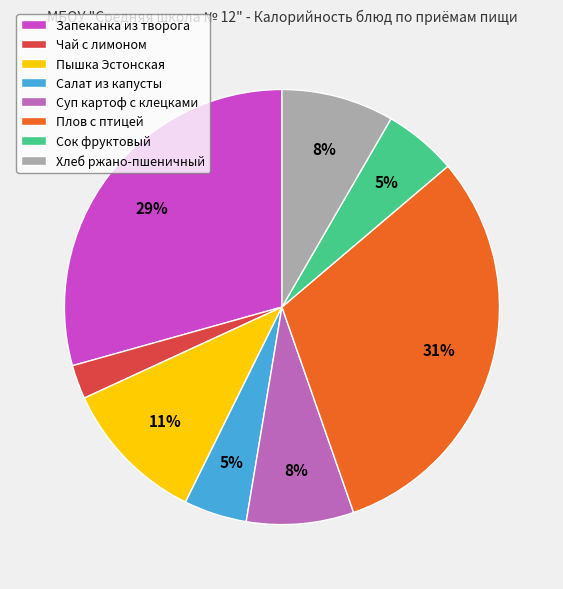

Which slice is the smallest?

Чай с лимоном